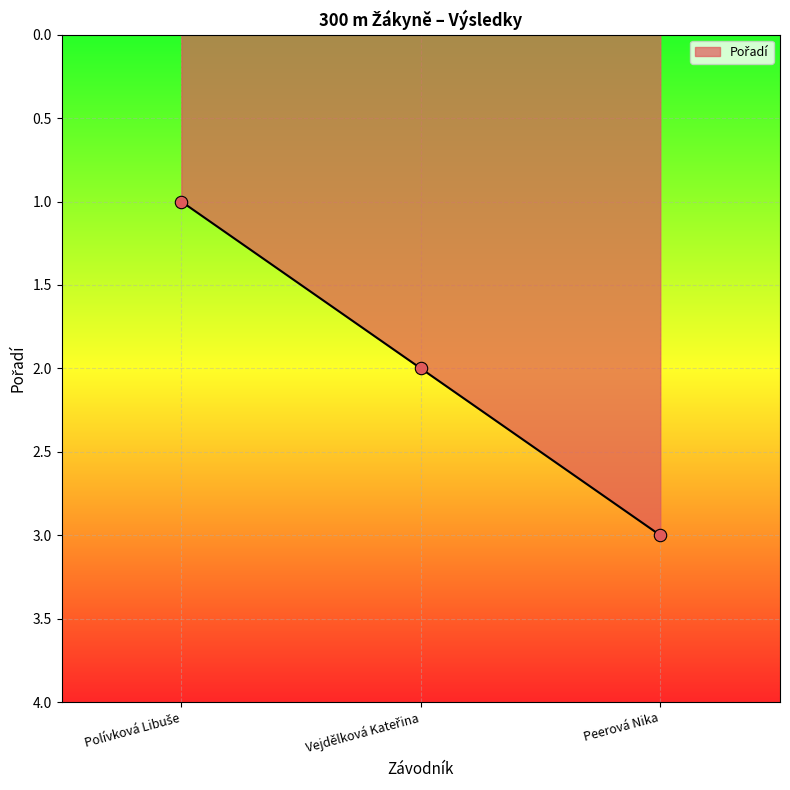

Which label corresponds to the largest value in the chart?

Peerová Nika